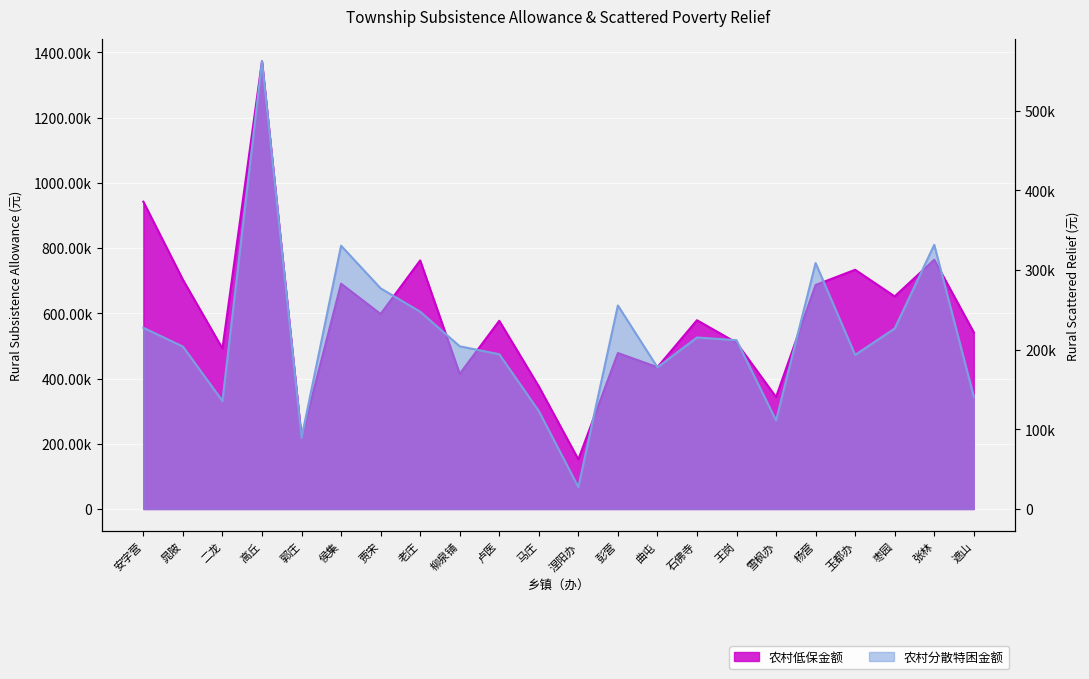

How many lines are shown in the chart?

2